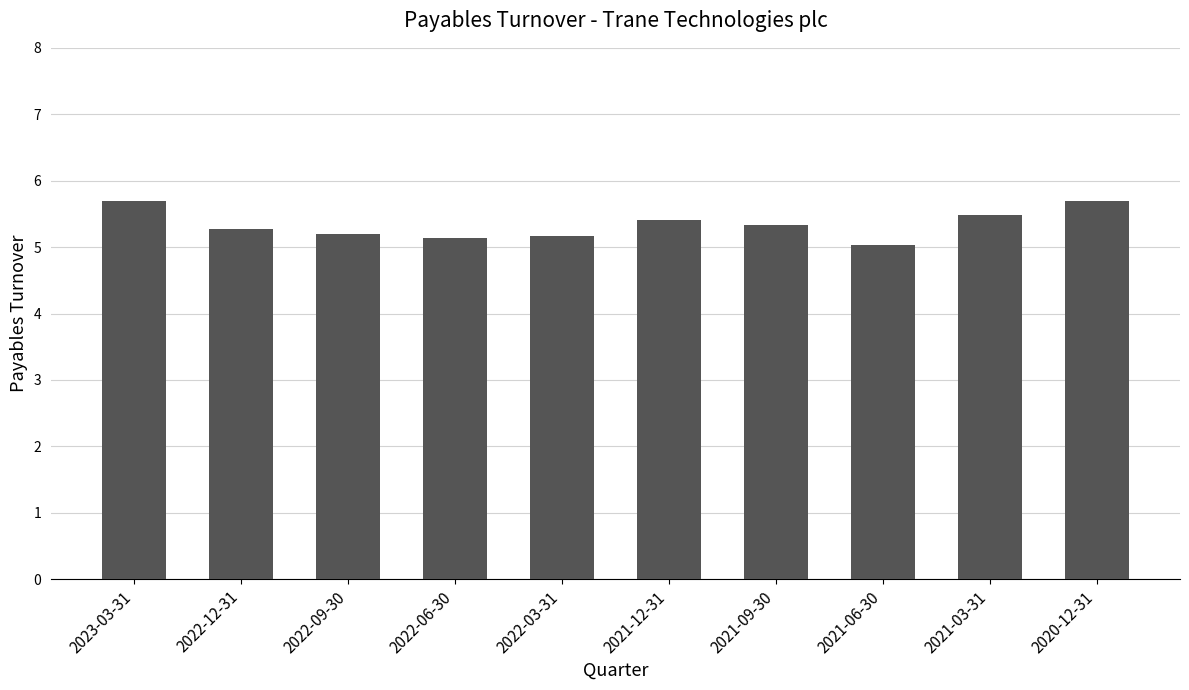

What is the greatest value displayed?

5.7